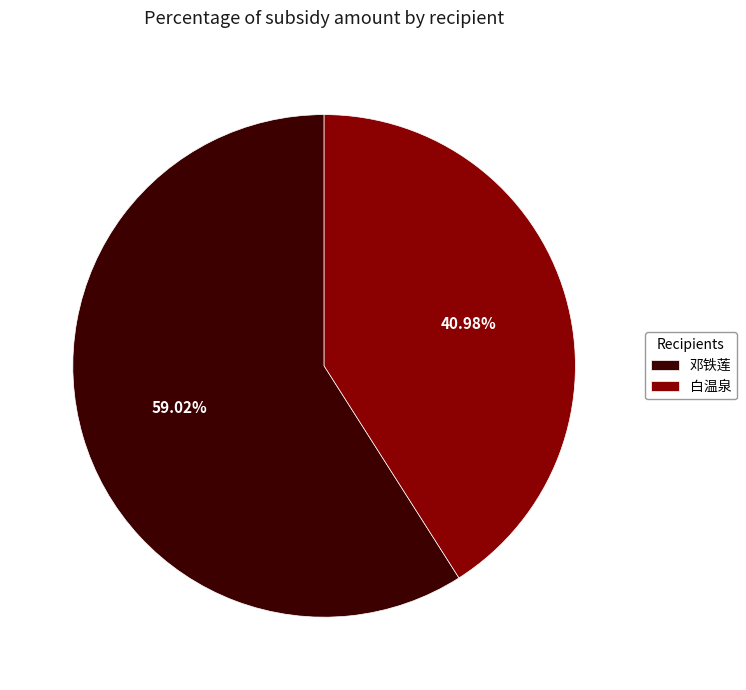

Rank the categories by value from highest to lowest.

邓铁莲, 白温泉